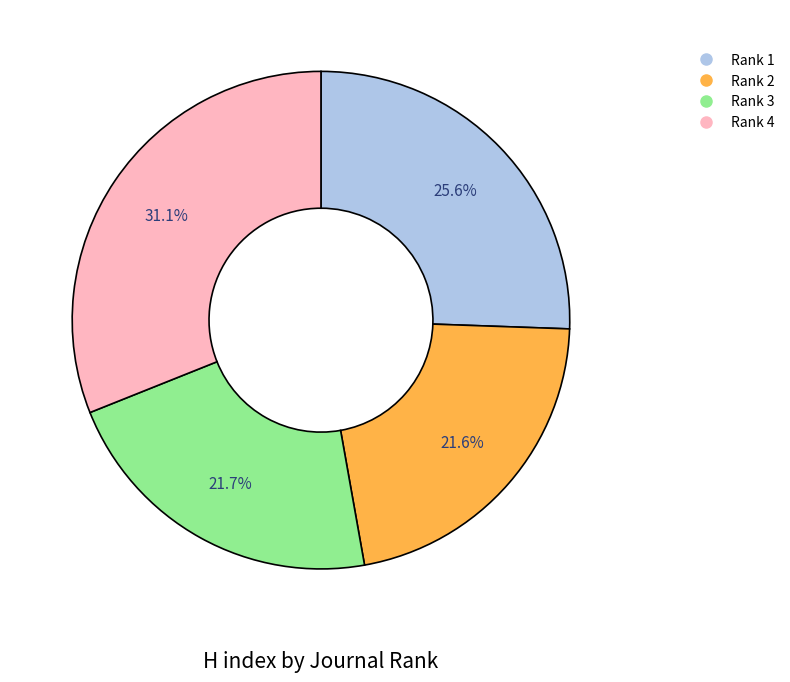

Is it true that Rank 4 is 37% of the pie?

False